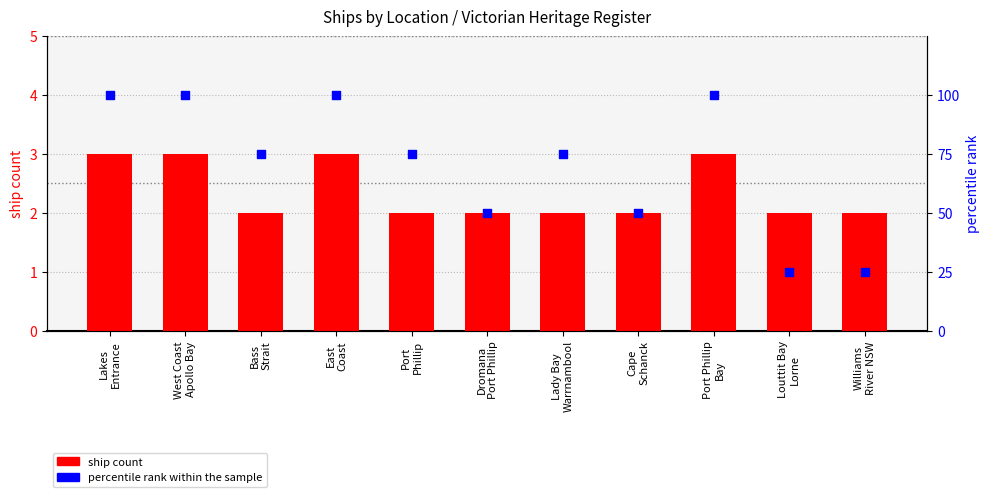

What are all the series names shown in the legend?

ship count, percentile rank within the sample